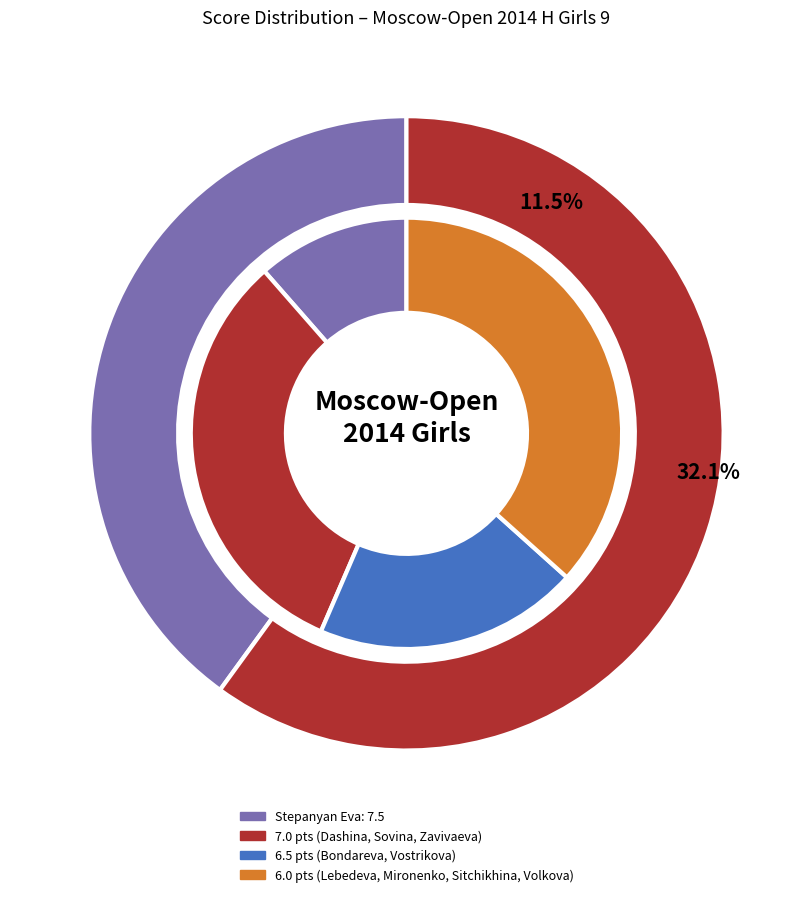

Does Vostrikova Stanislava represent more than half of the total?

No